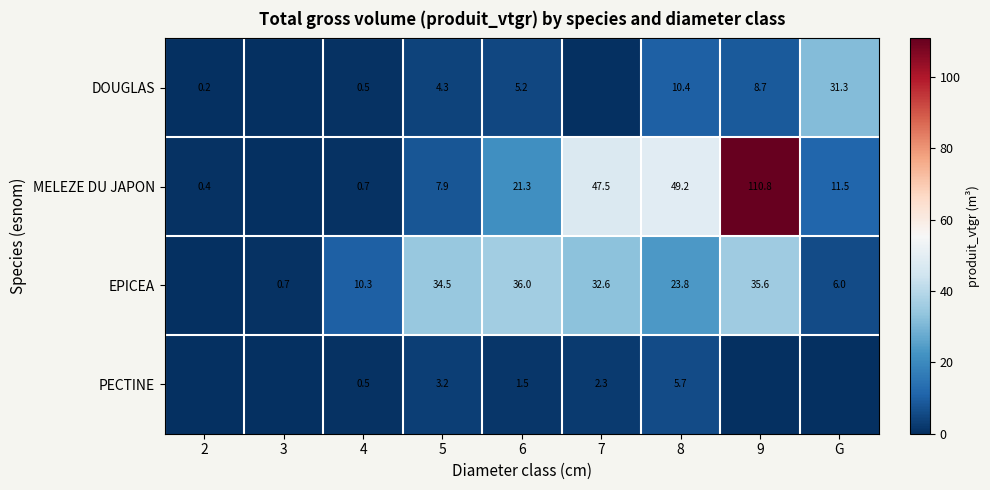

At how many categories does at least one series exceed 36?

4